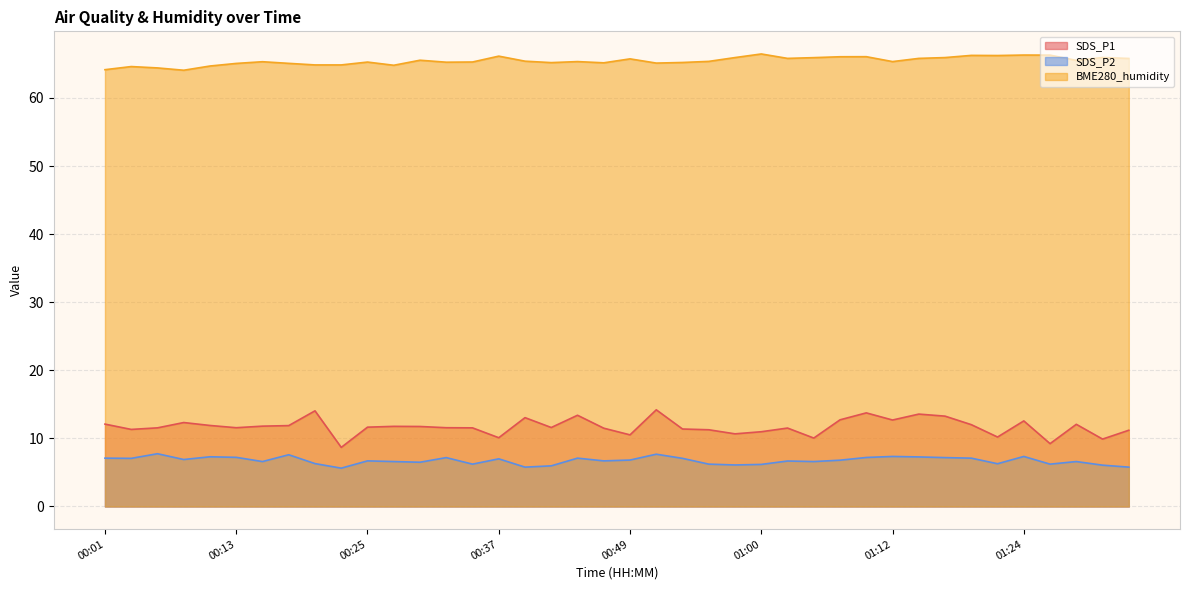

Is it true that BME280_humidity equals 65.1 at 00:18?

True